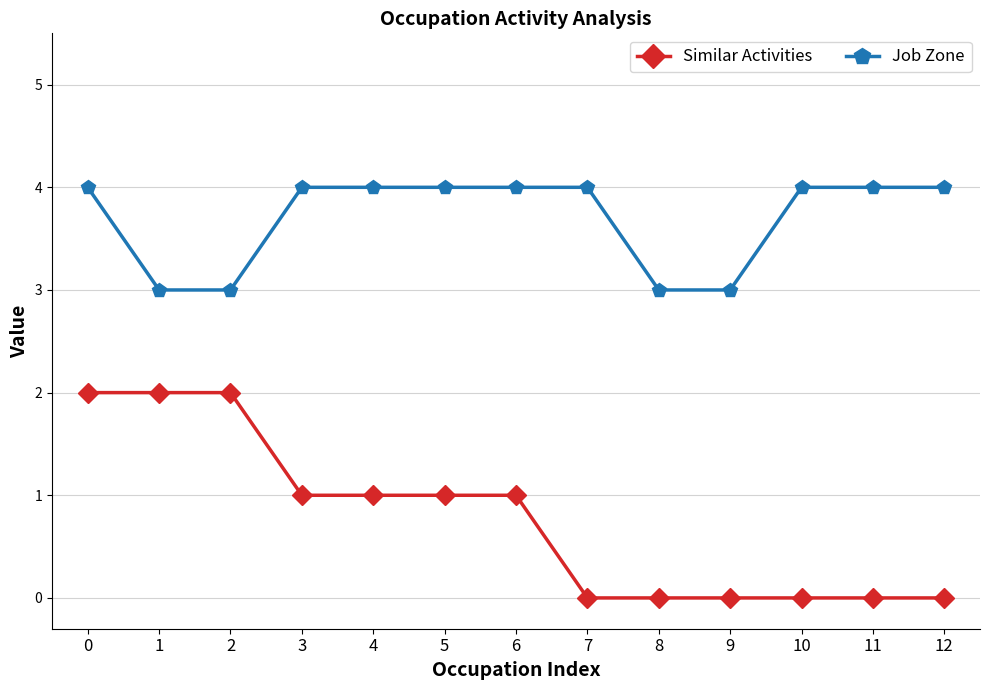

What is the highest value of the Job Zone series?

4